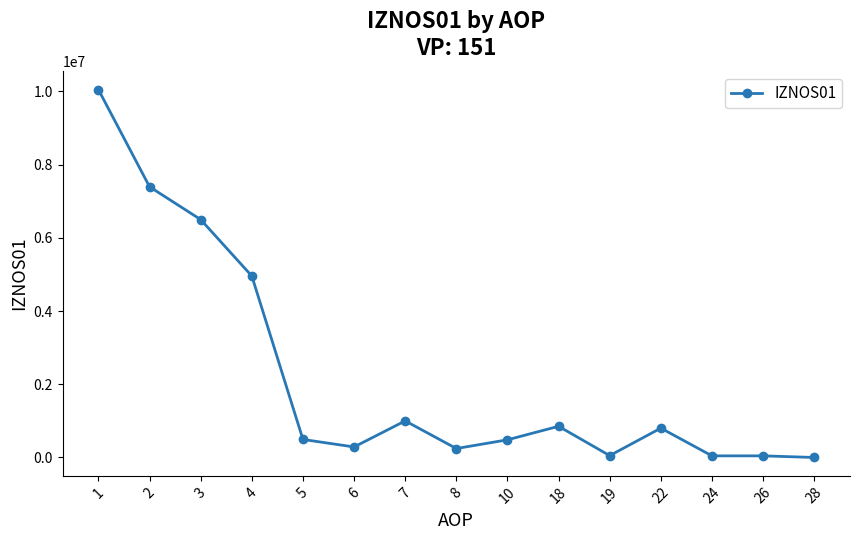

True or false: the data shows 1466911.7 at 7.

False